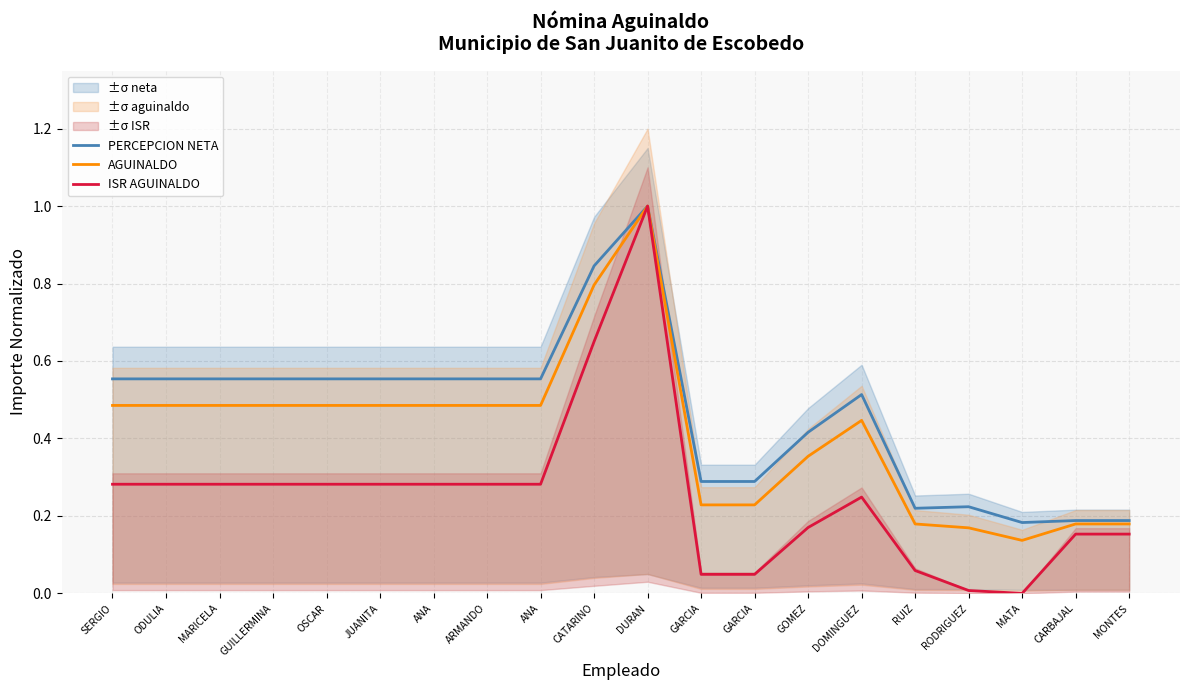

Read the AGUINALDO value at CATARINO.

0.8